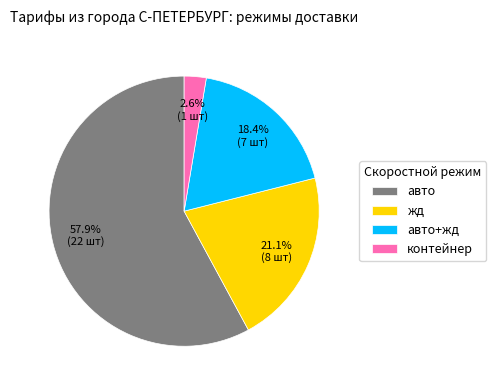

Combined, what portion of the pie is контейнер and жд?

23.7%